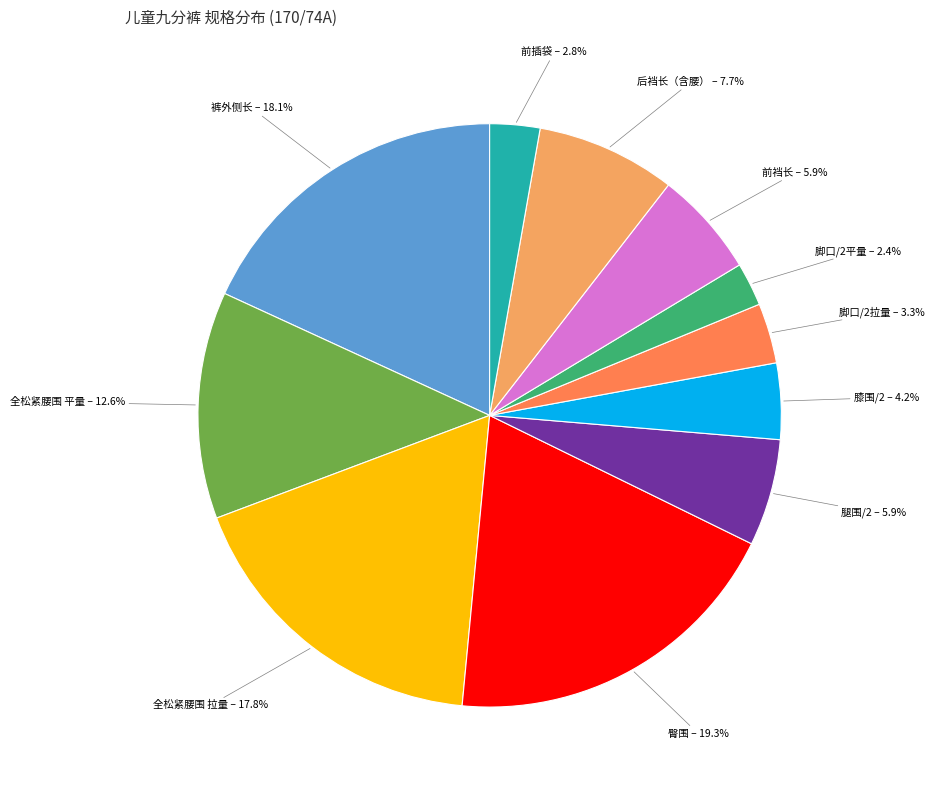

To the nearest percent, what is the combined percentage of 裤外侧长 and 全松紧腰围 拉量?

36%